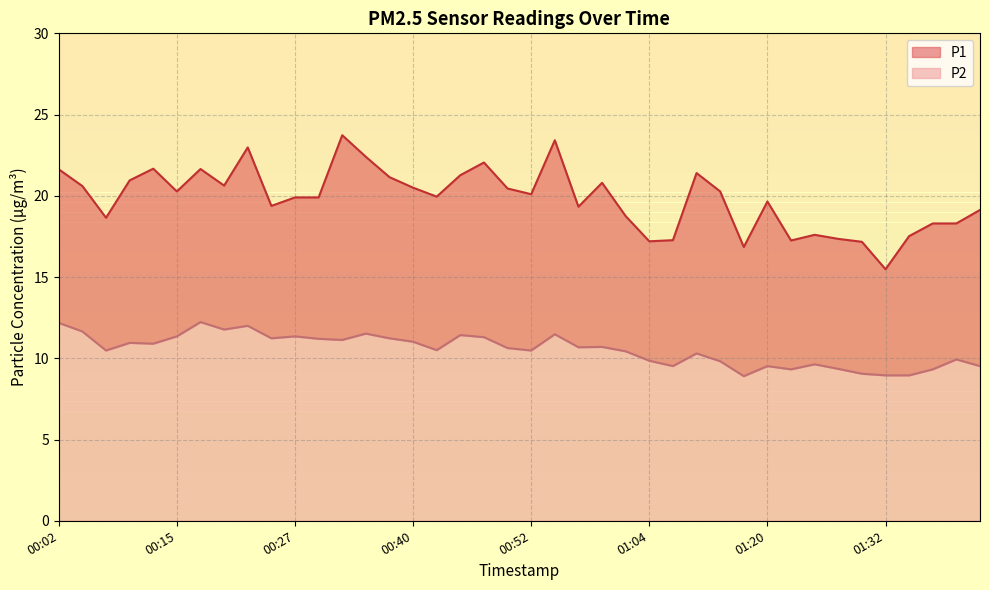

At which label does P2 first exceed 10?

00:02